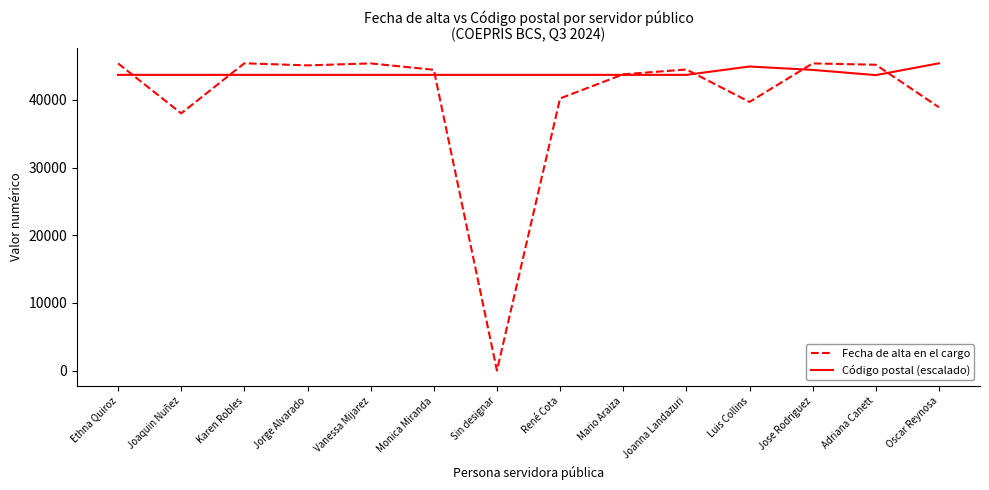

How many values in the Código postal (escalado) series are below 43689?

1